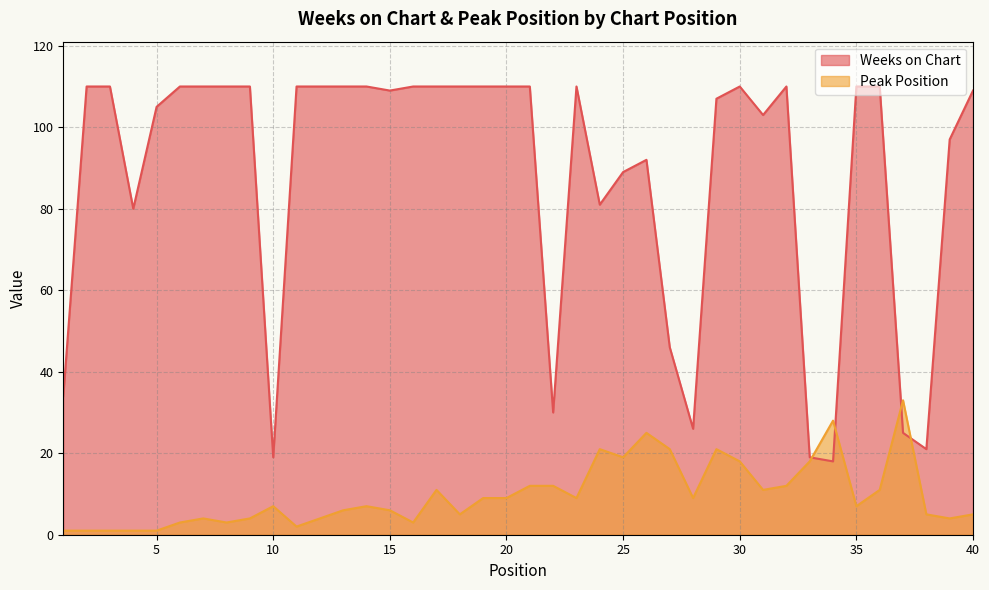

Reading left to right, transcribe all the data shown in this chart.

Weeks on Chart: 1=34	2=110	3=110	4=80	5=105	6=110	7=110	8=110	9=110	10=19	11=110	12=110	13=110	14=110	15=109	16=110	17=110	18=110	19=110	20=110	21=110	22=30	23=110	24=81	25=89	26=92	27=46	28=26	29=107	30=110	31=103	32=110	33=19	34=18	35=110	36=110	37=25	38=21	39=97	40=109
Peak Position: 1=1	2=1	3=1	4=1	5=1	6=3	7=4	8=3	9=4	10=7	11=2	12=4	13=6	14=7	15=6	16=3	17=11	18=5	19=9	20=9	21=12	22=12	23=9	24=21	25=19	26=25	27=21	28=9	29=21	30=18	31=11	32=12	33=18	34=28	35=7	36=11	37=33	38=5	39=4	40=5